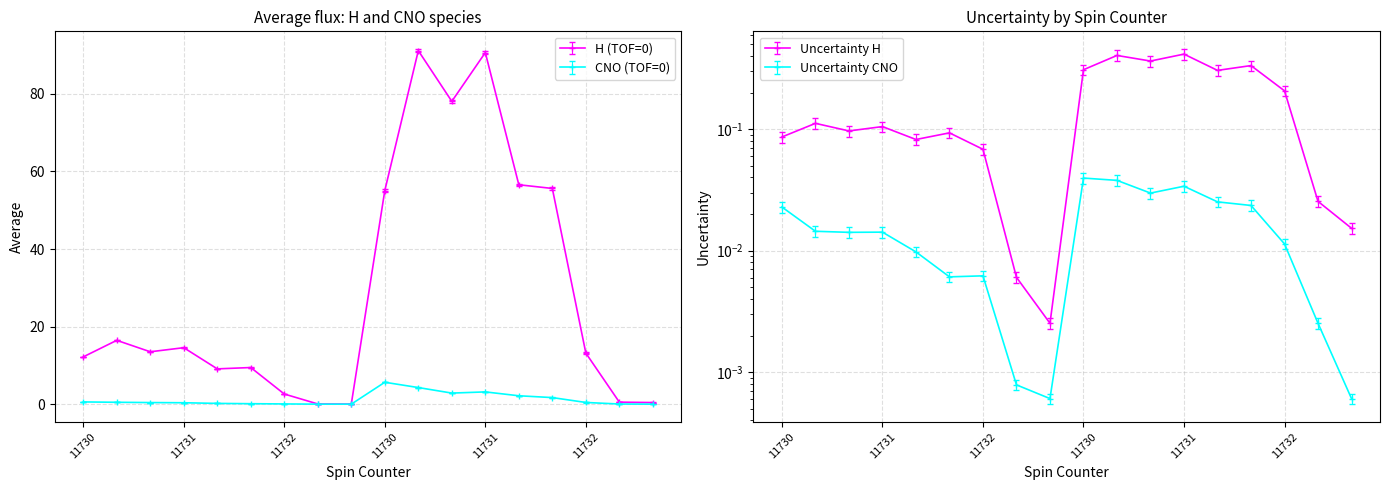

The Uncertainty_H series shows 0.1 at 11731. True or false?

True